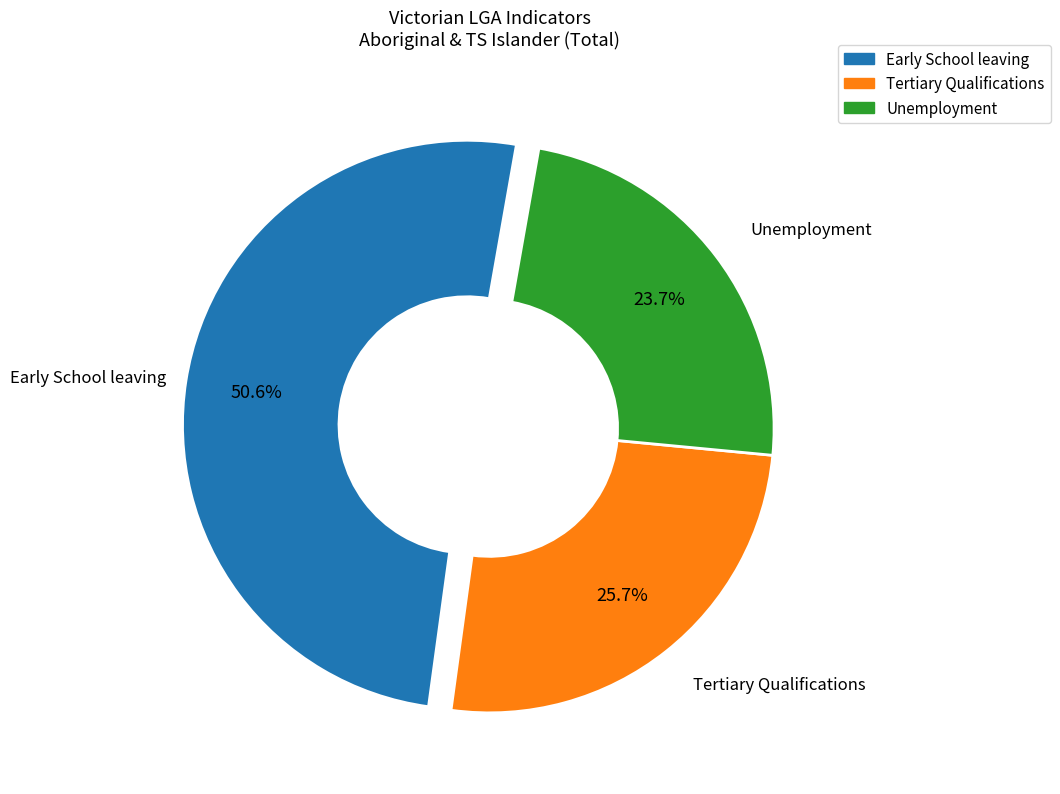

Does any single category account for the majority?

Yes